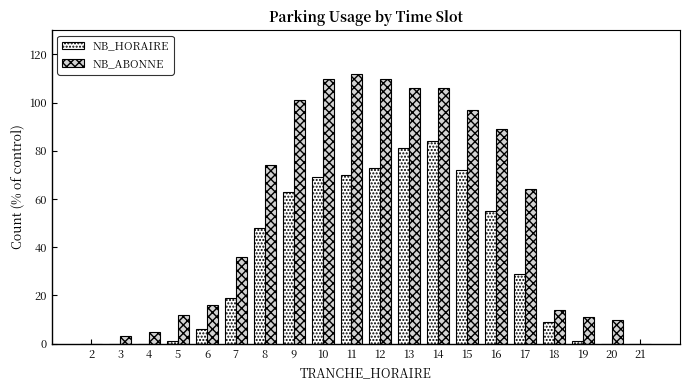

The value of NB_HORAIRE at 11 is 92. True or false?

False